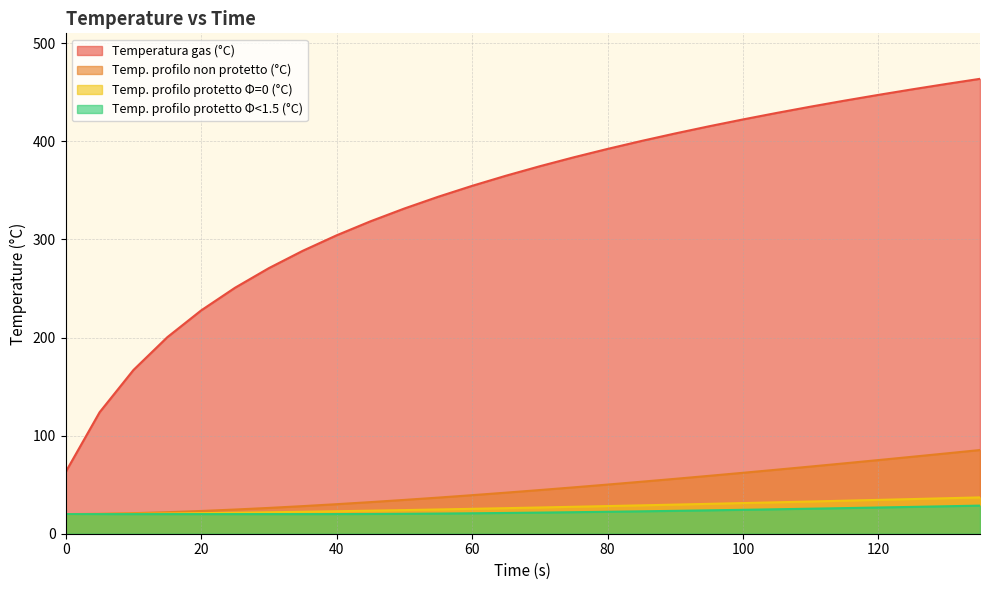

Between 0 and 10, which series saw the biggest shift?

Temperatura gas (°C)